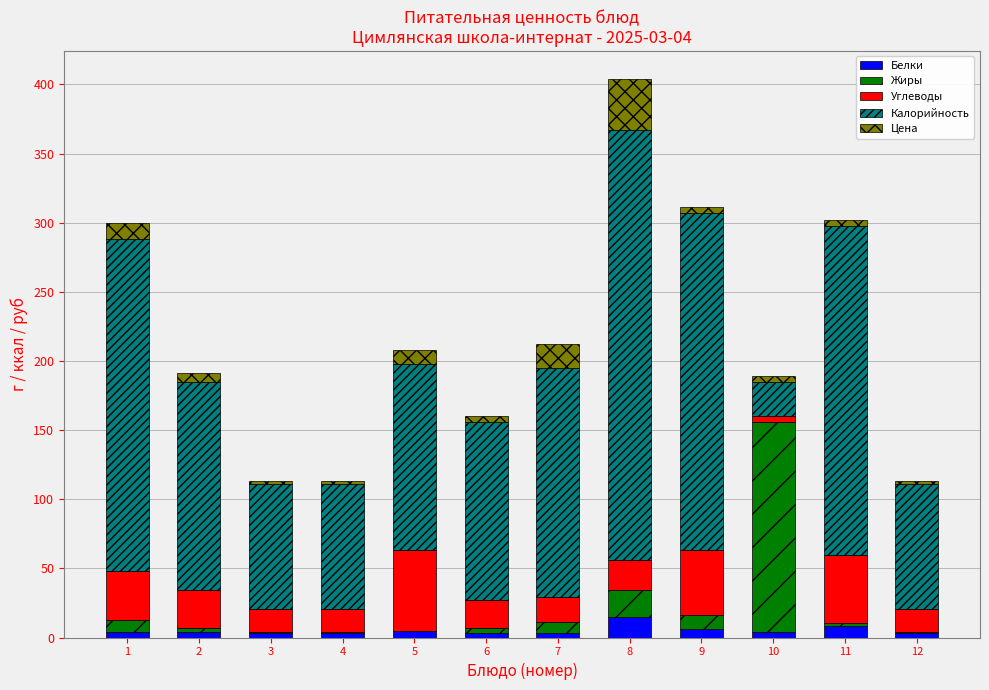

What is the highest value of the Белки series?

15.0